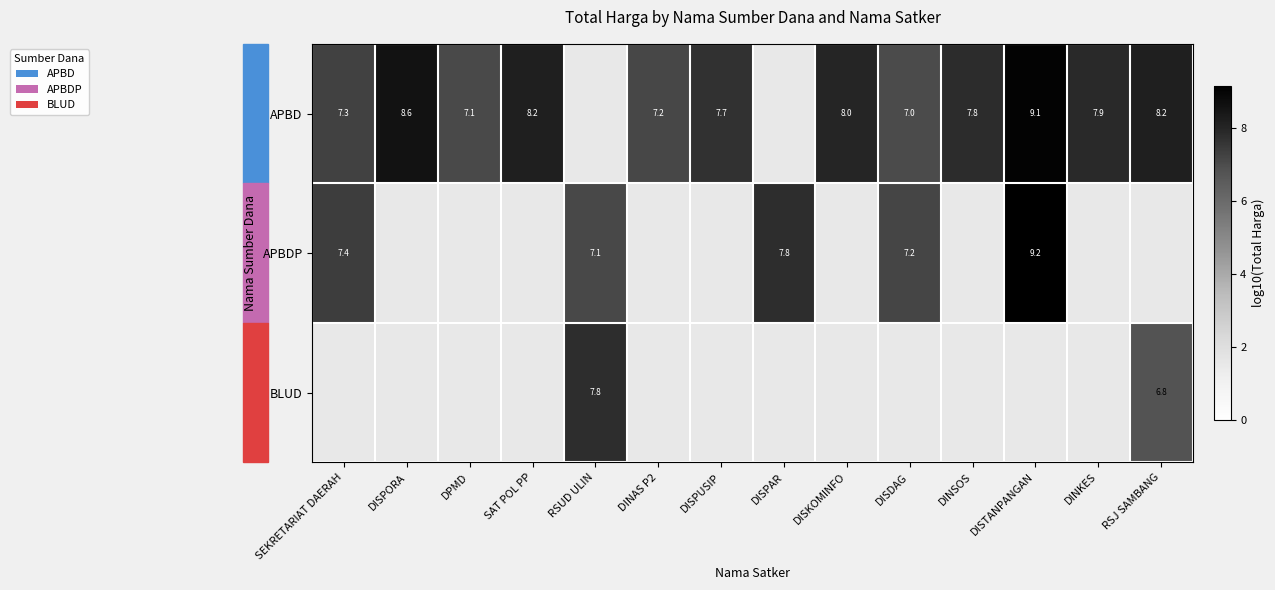

Is the value of APBDP at SEKRETARIAT DAERAH greater than the value of APBD at DISTANPANGAN?

No